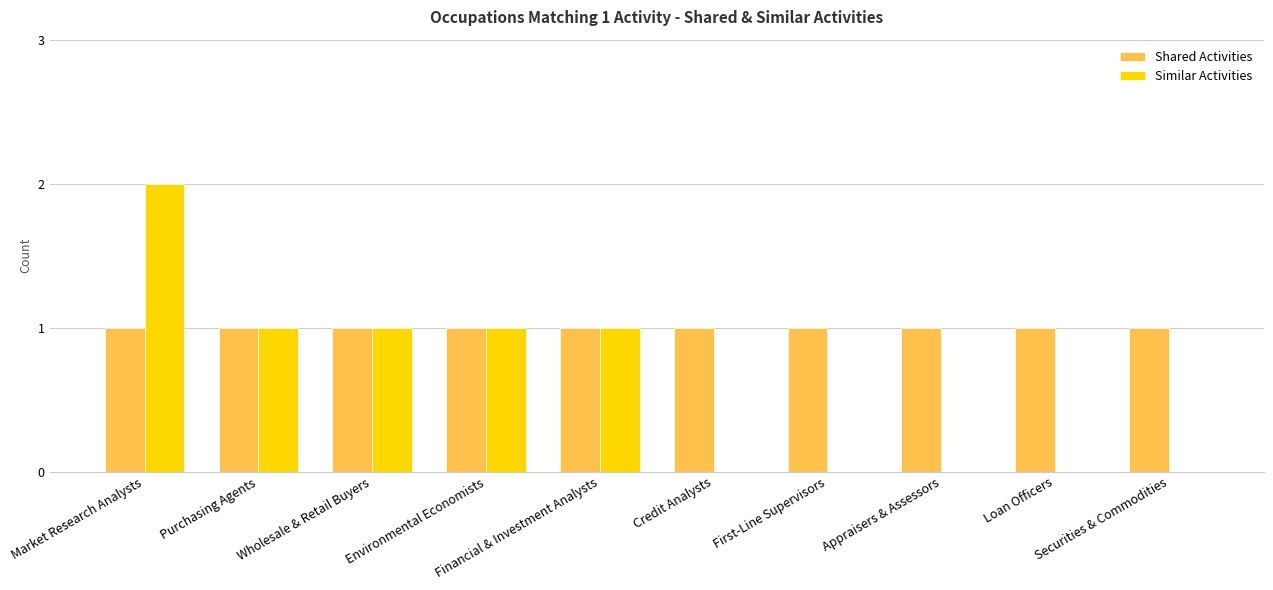

Reading left to right, list all the values displayed in this chart.

Shared Activities: Market Research Analysts=1	Purchasing Agents=1	Wholesale & Retail Buyers=1	Environmental Economists=1	Financial & Investment Analysts=1	Credit Analysts=1	First-Line Supervisors=1	Appraisers & Assessors=1	Loan Officers=1	Securities & Commodities=1
Similar Activities: Market Research Analysts=2	Purchasing Agents=1	Wholesale & Retail Buyers=1	Environmental Economists=1	Financial & Investment Analysts=1	Credit Analysts=0	First-Line Supervisors=0	Appraisers & Assessors=0	Loan Officers=0	Securities & Commodities=0